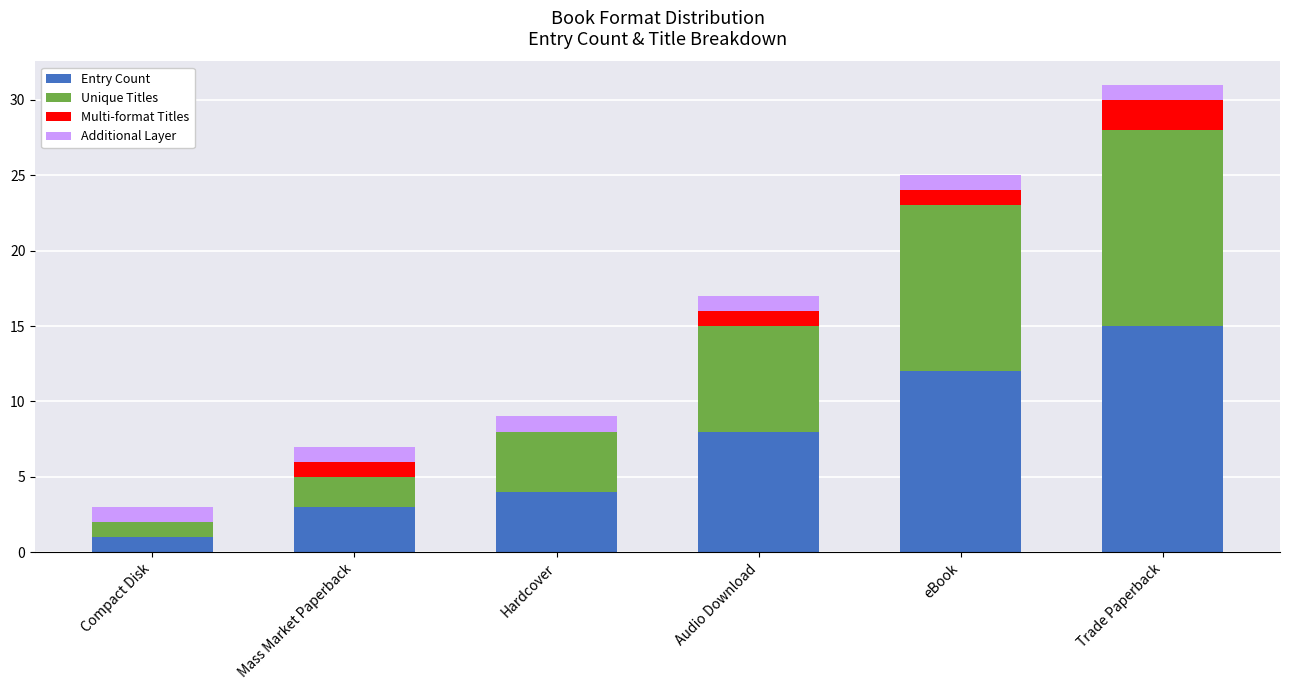

At which label does Entry Count reach its peak?

Trade Paperback